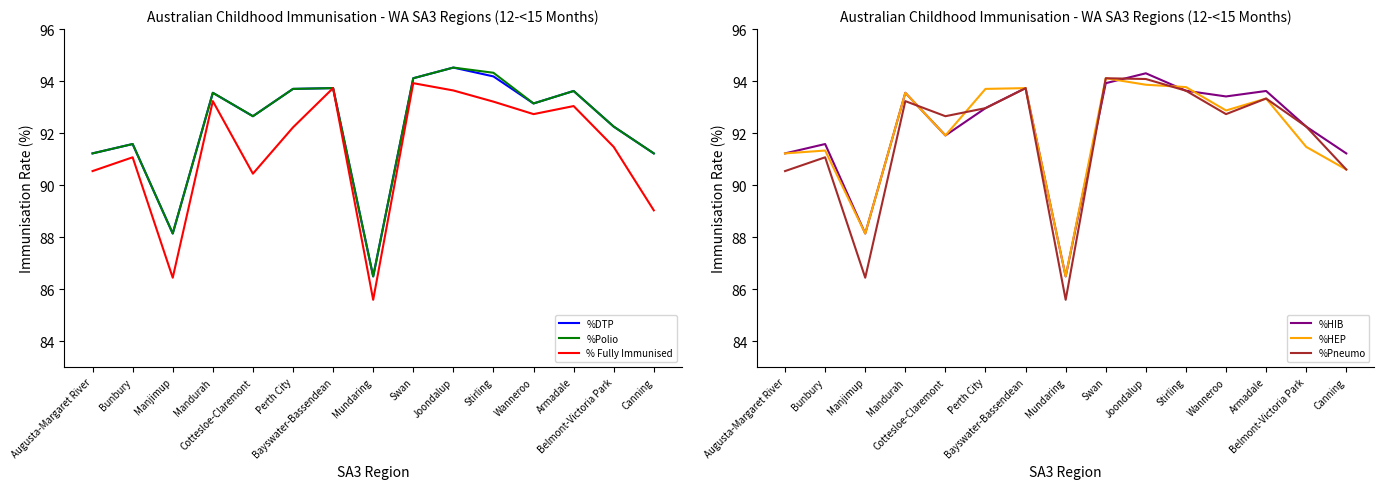

Reading right to left, transcribe all the data shown in this chart.

%DTP: Canning=91.2	Belmont-Victoria Park=92.2	Armadale=93.6	Wanneroo=93.1	Stirling=94.2	Joondalup=94.5	Swan=94.1	Mundaring=86.5	Bayswater-Bassendean=93.7	Perth City=93.7	Cottesloe-Claremont=92.7	Mandurah=93.5	Manjimup=88.1	Bunbury=91.6	Augusta-Margaret River=91.2
%Polio: Canning=91.2	Belmont-Victoria Park=92.2	Armadale=93.6	Wanneroo=93.1	Stirling=94.3	Joondalup=94.5	Swan=94.1	Mundaring=86.5	Bayswater-Bassendean=93.7	Perth City=93.7	Cottesloe-Claremont=92.7	Mandurah=93.5	Manjimup=88.1	Bunbury=91.6	Augusta-Margaret River=91.2
% Fully Immunised: Canning=89.0	Belmont-Victoria Park=91.5	Armadale=93.0	Wanneroo=92.7	Stirling=93.2	Joondalup=93.6	Swan=93.9	Mundaring=85.6	Bayswater-Bassendean=93.7	Perth City=92.2	Cottesloe-Claremont=90.4	Mandurah=93.2	Manjimup=86.4	Bunbury=91.1	Augusta-Margaret River=90.5
%HIB: Canning=91.2	Belmont-Victoria Park=92.2	Armadale=93.6	Wanneroo=93.4	Stirling=93.6	Joondalup=94.3	Swan=93.9	Mundaring=86.5	Bayswater-Bassendean=93.7	Perth City=93.0	Cottesloe-Claremont=91.9	Mandurah=93.5	Manjimup=88.1	Bunbury=91.6	Augusta-Margaret River=91.2
%HEP: Canning=90.6	Belmont-Victoria Park=91.5	Armadale=93.3	Wanneroo=92.9	Stirling=93.8	Joondalup=93.9	Swan=94.1	Mundaring=86.5	Bayswater-Bassendean=93.7	Perth City=93.7	Cottesloe-Claremont=91.9	Mandurah=93.5	Manjimup=88.1	Bunbury=91.3	Augusta-Margaret River=91.2
%Pneumo: Canning=90.6	Belmont-Victoria Park=92.2	Armadale=93.3	Wanneroo=92.7	Stirling=93.6	Joondalup=94.1	Swan=94.1	Mundaring=85.6	Bayswater-Bassendean=93.7	Perth City=93.0	Cottesloe-Claremont=92.7	Mandurah=93.2	Manjimup=86.4	Bunbury=91.1	Augusta-Margaret River=90.5